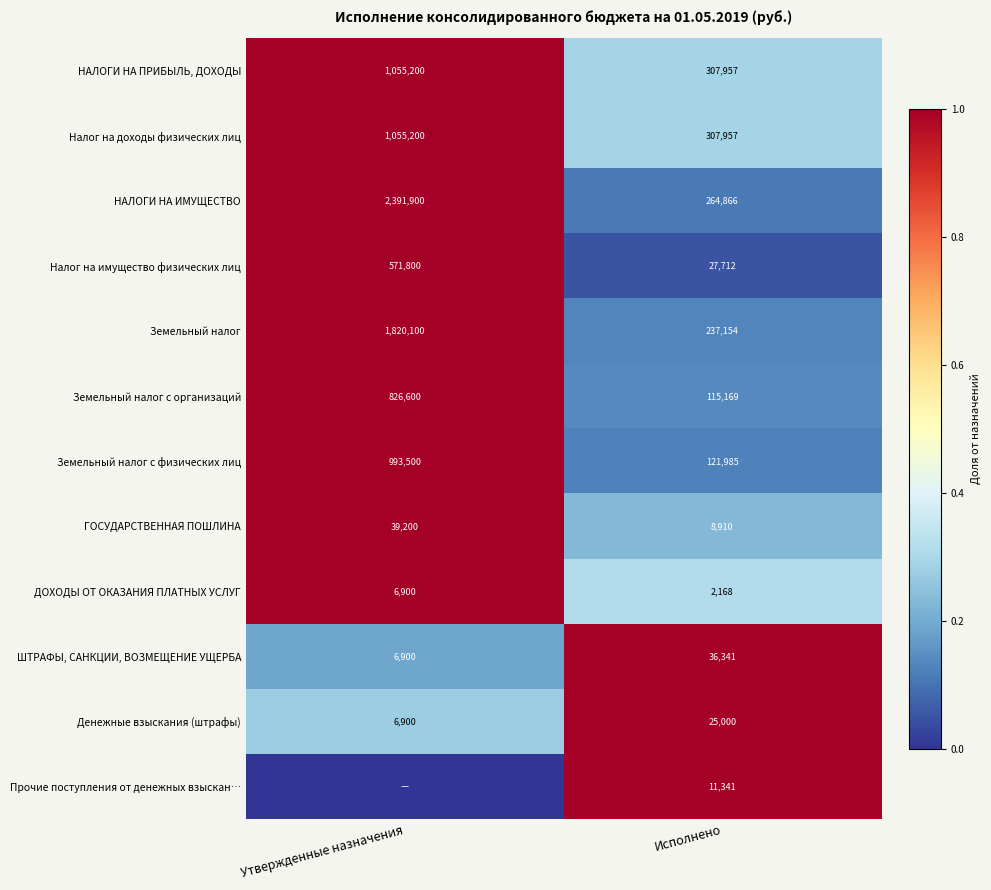

What is the total value across all series at Утвержденные назначения?

9.5